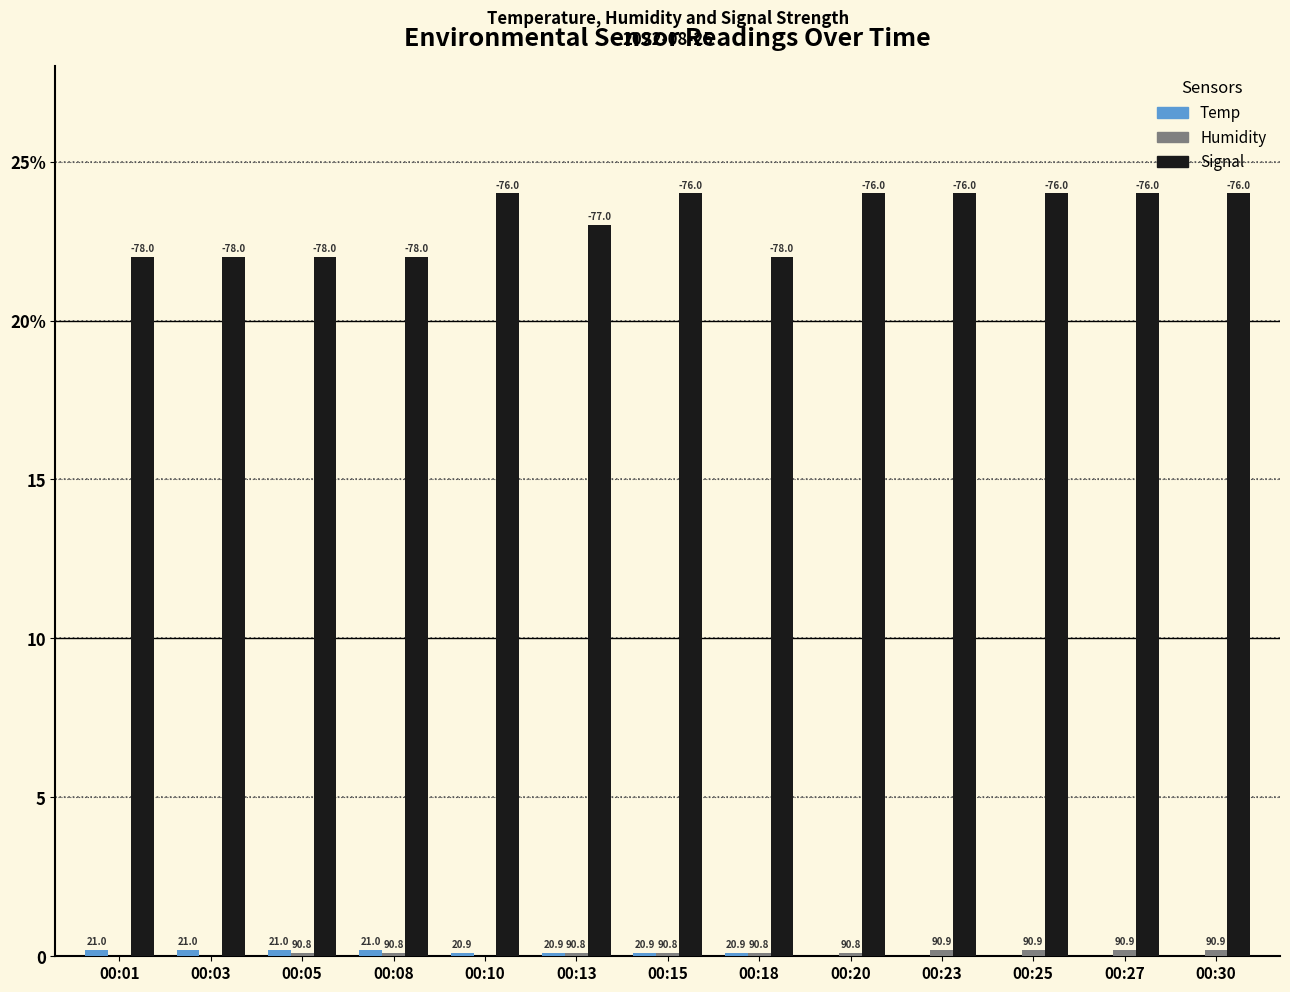

Are the bars grouped side by side (vs. stacked)?

Yes